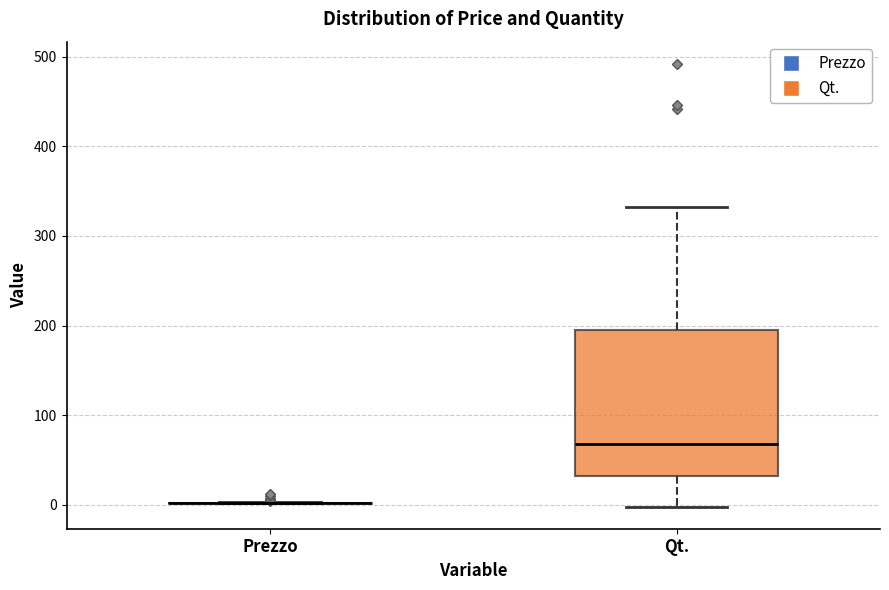

Comparing the boxes themselves (not the whiskers), which one is the tallest?

Qt.